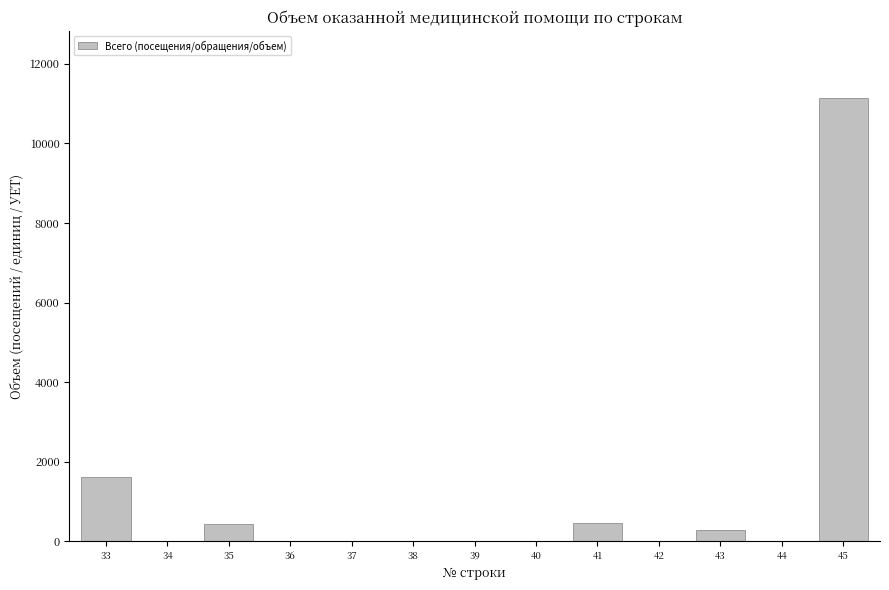

What is the maximum value shown in the chart?

11149